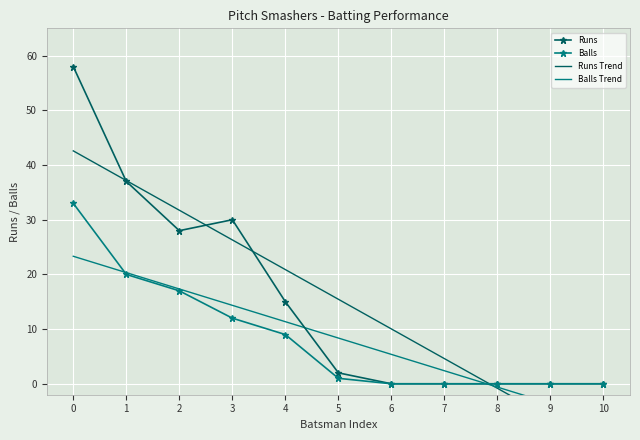

Which series has the largest total across all categories?

Runs